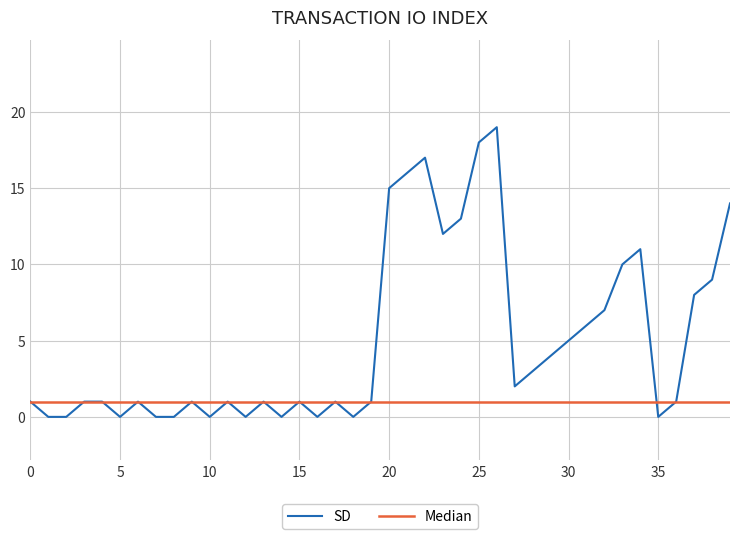

Which series has the widest spread of values?

SD